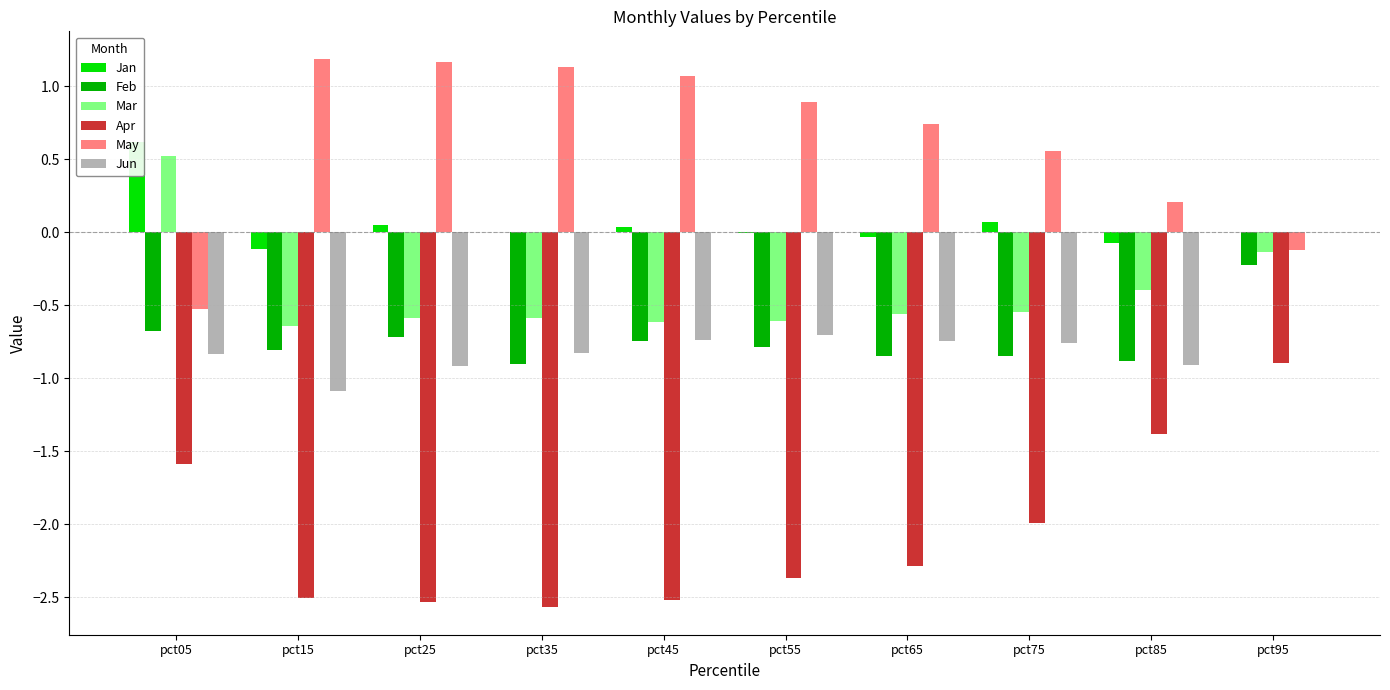

What is the difference between the highest and lowest values at pct15?

3.7